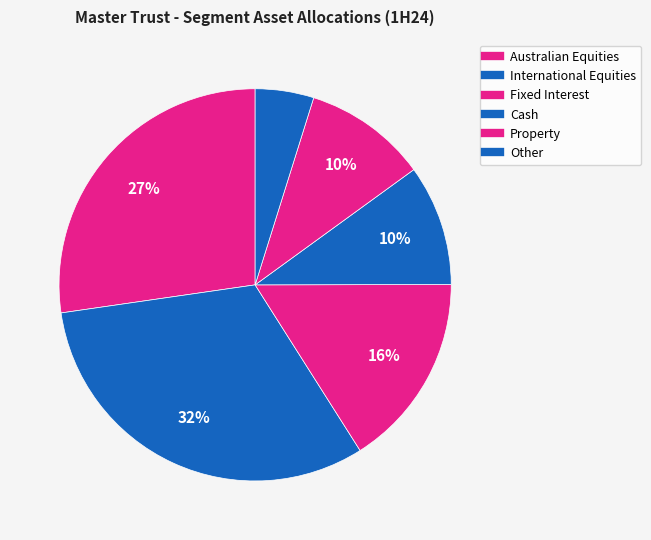

To the nearest percent, what is the difference between the Australian Equities and Property slice percentages?

17%